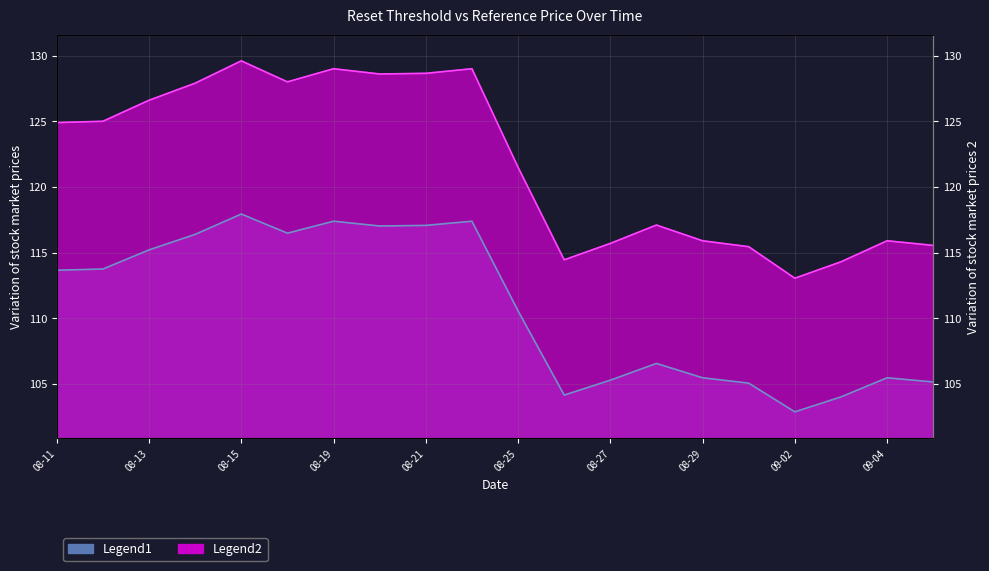

Reading right to left, extract all data points from this chart.

Reset threshold: 105.2	105.5	104.0	102.9	105.1	105.5	106.6	105.3	104.2	110.6	117.4	117.1	117.0	117.4	116.5	117.9	116.4	115.2	113.8	113.7
Reference price: 115.5	115.9	114.3	113.0	115.5	115.9	117.1	115.7	114.5	121.5	129.0	128.7	128.6	129.0	128.0	129.6	127.9	126.6	125.0	124.9